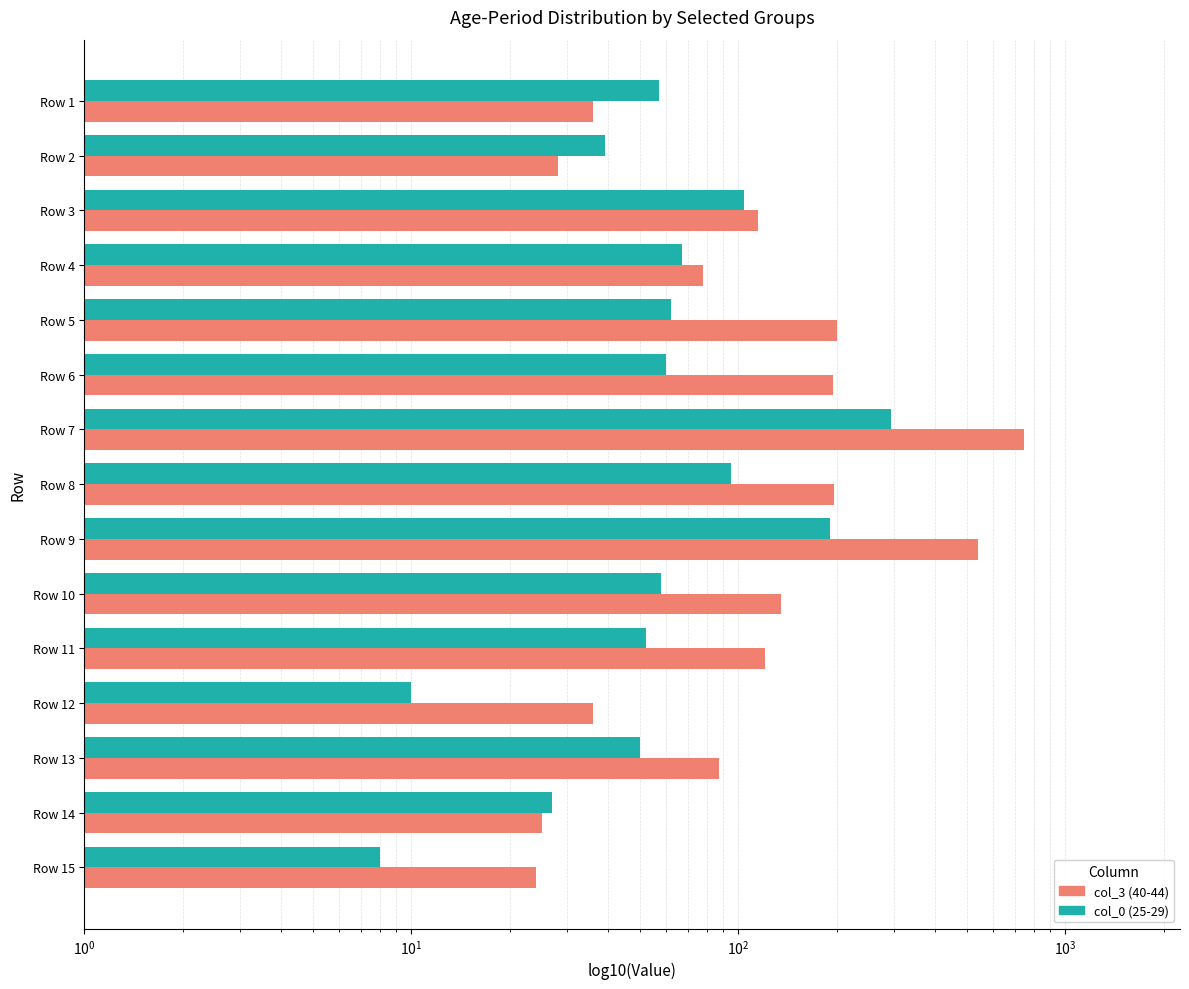

What is the difference between the second highest and minimum values in the col_0 (25-29) series?

182